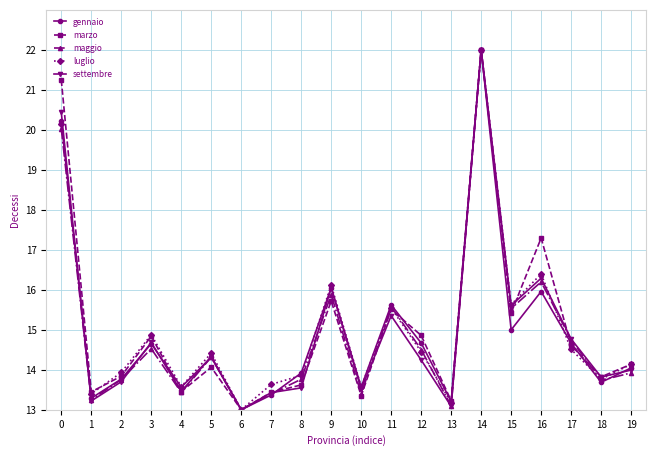

True or false: gennaio has more than 2 interior local peaks.

True